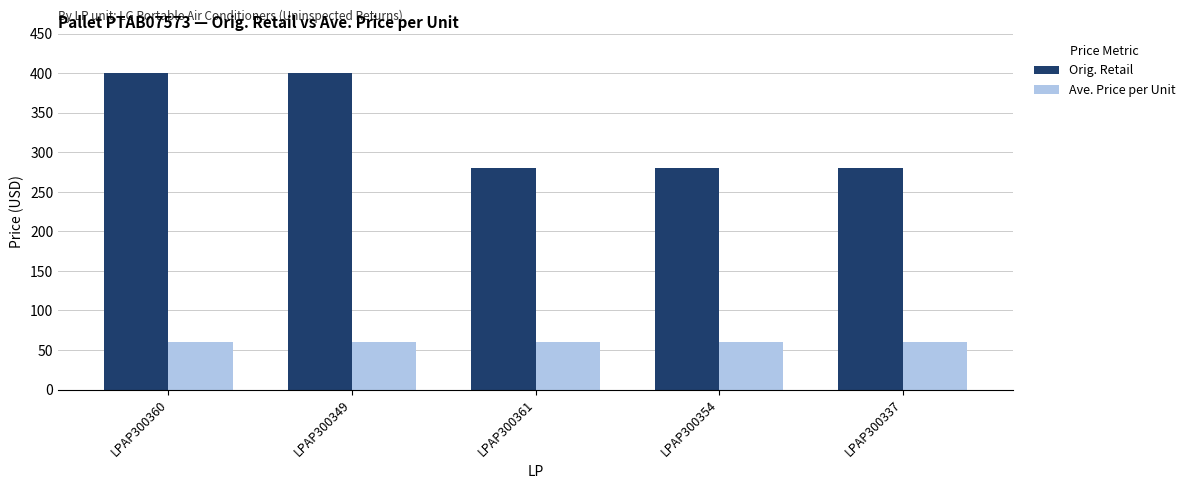

What position from the left is LPAP300349?

2